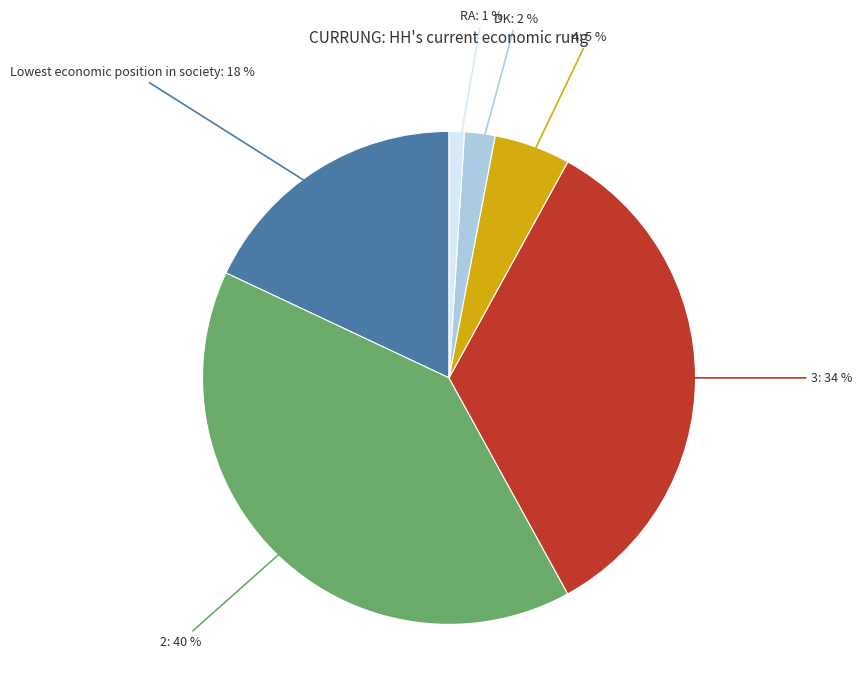

Is there any slice that represents more than half of the pie?

No